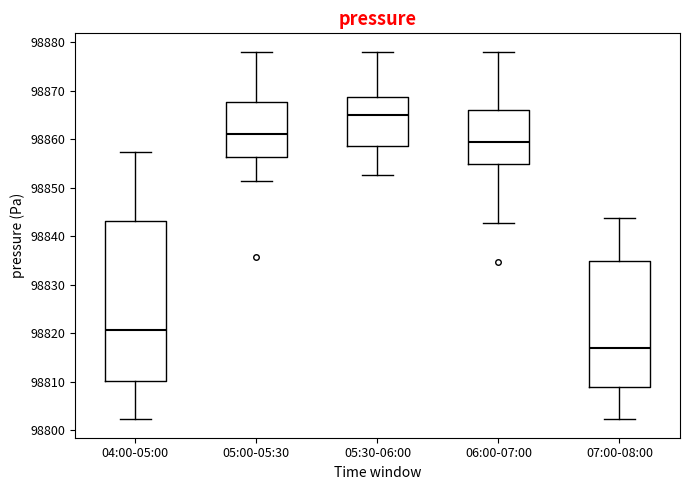

Where is the upper edge of the box for 05:30-06:00 on the y-axis? The values are not printed on the chart, so give them approximately, as read against the axis.

98869